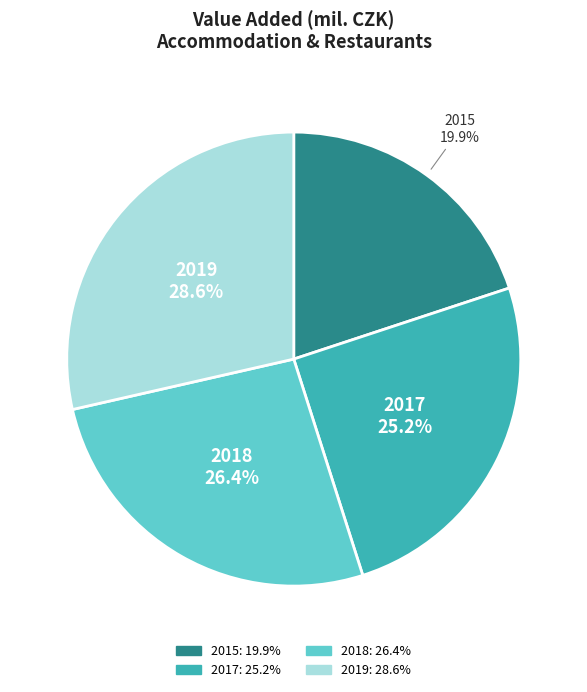

Does 2019 represent more than half of the total?

No